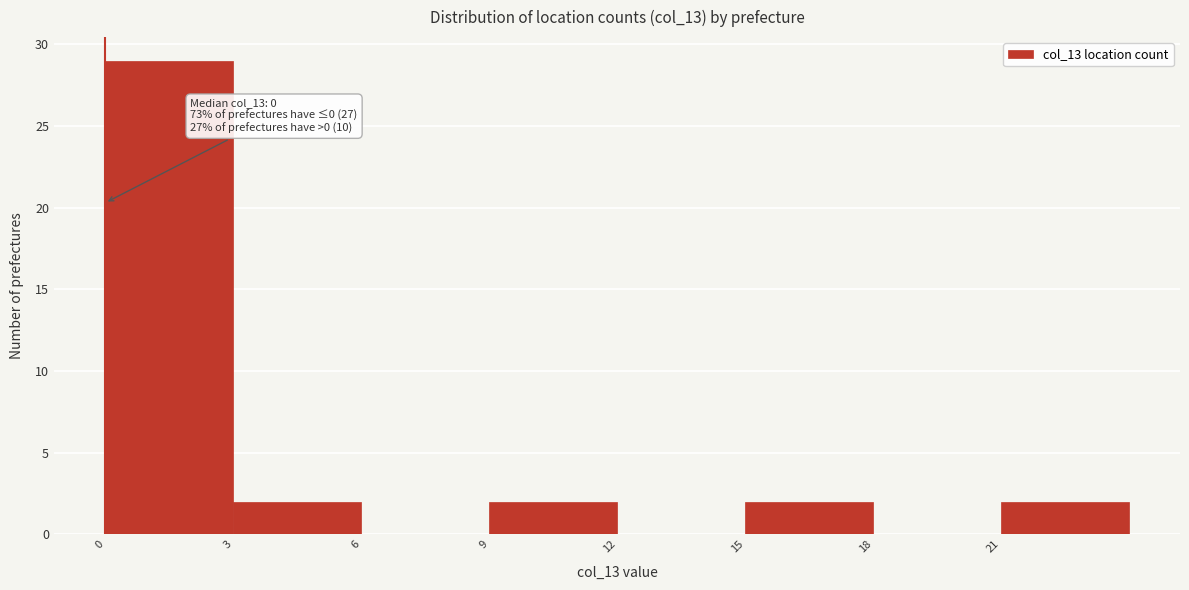

Which range on the x-axis has the tallest bar?

0 to 3